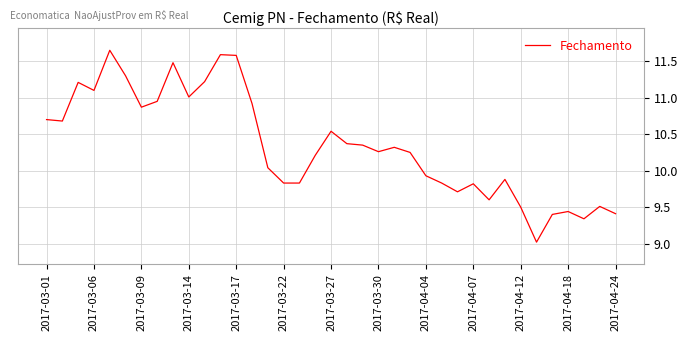

Is this an area chart (filled region under the line)?

No